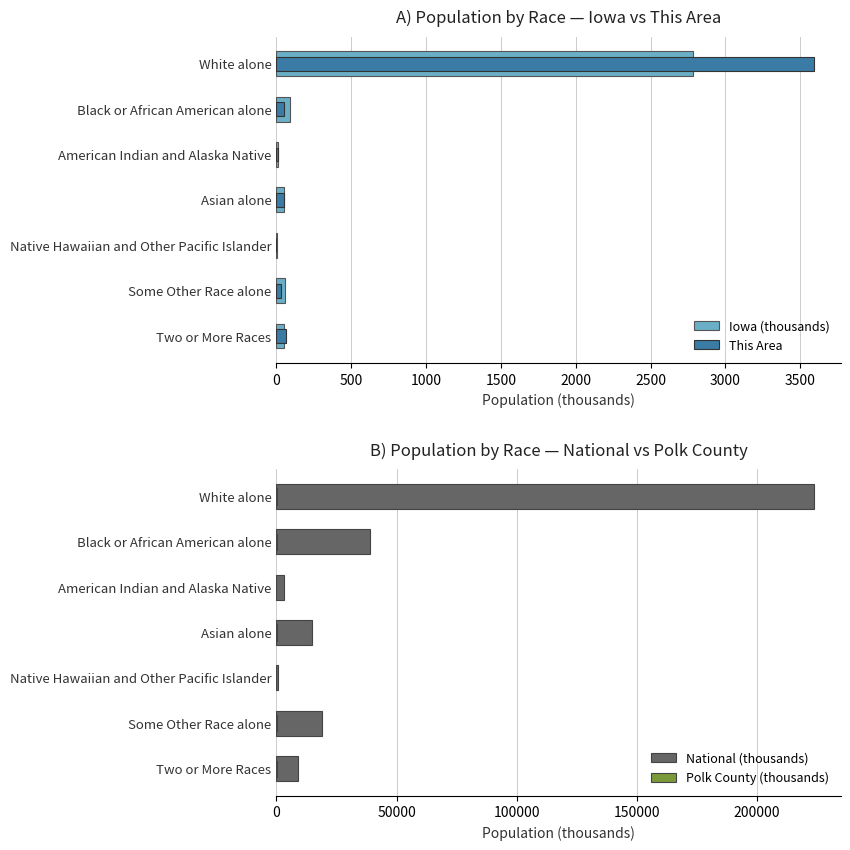

Rank the series by their maximum value, from highest to lowest.

National (thousands), This Area, Iowa (thousands), Polk County (thousands)